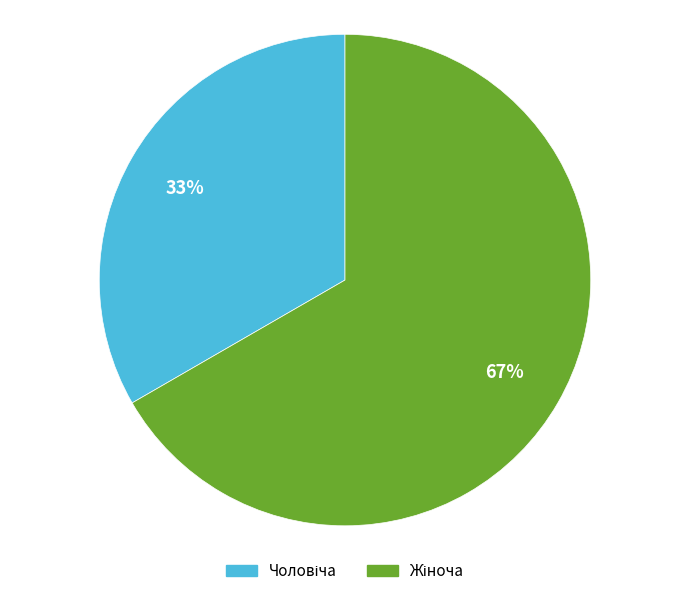

To the nearest percent, what is the average slice percentage?

50%